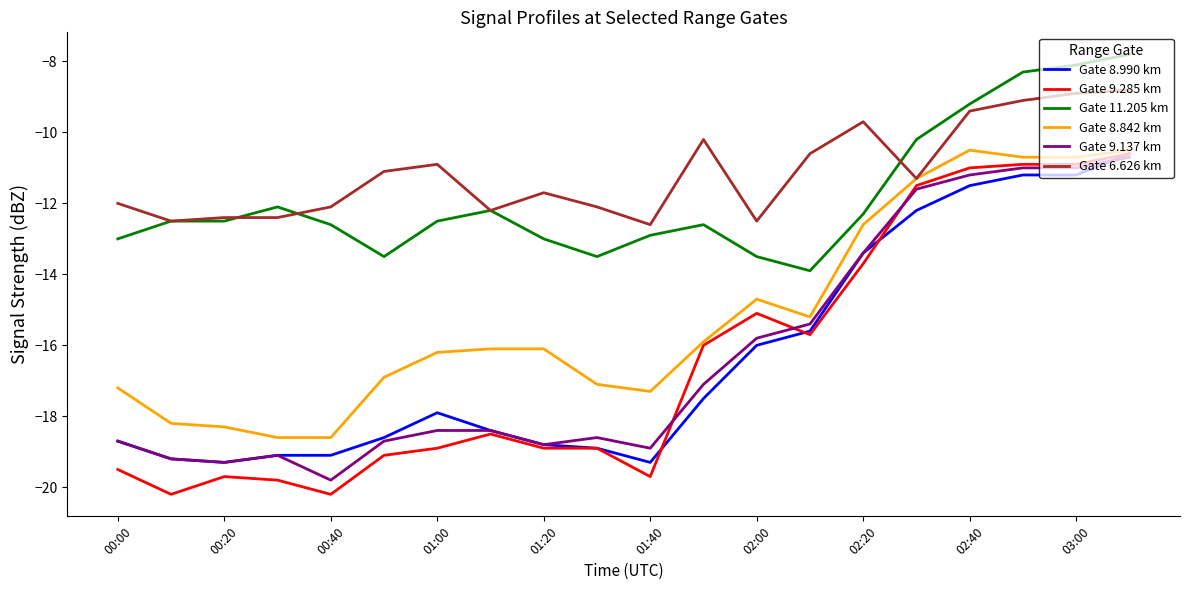

What is the average value of the Gate 8.842 km series?

-15.1